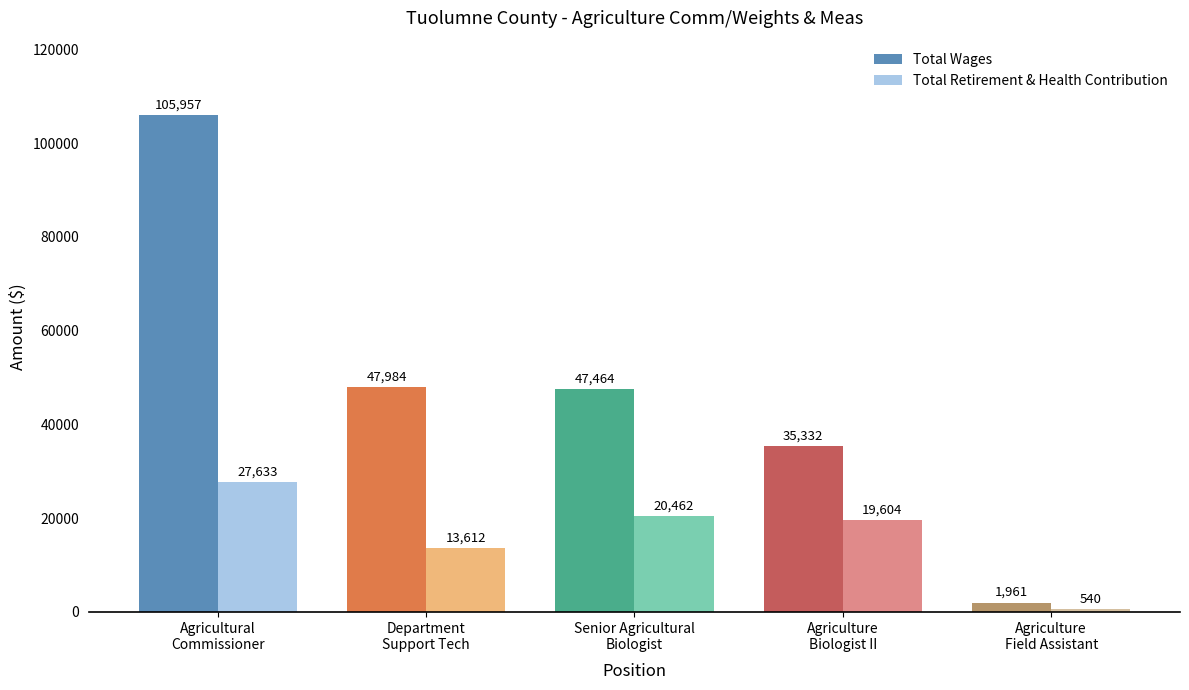

Does the chart contain any negative values?

No